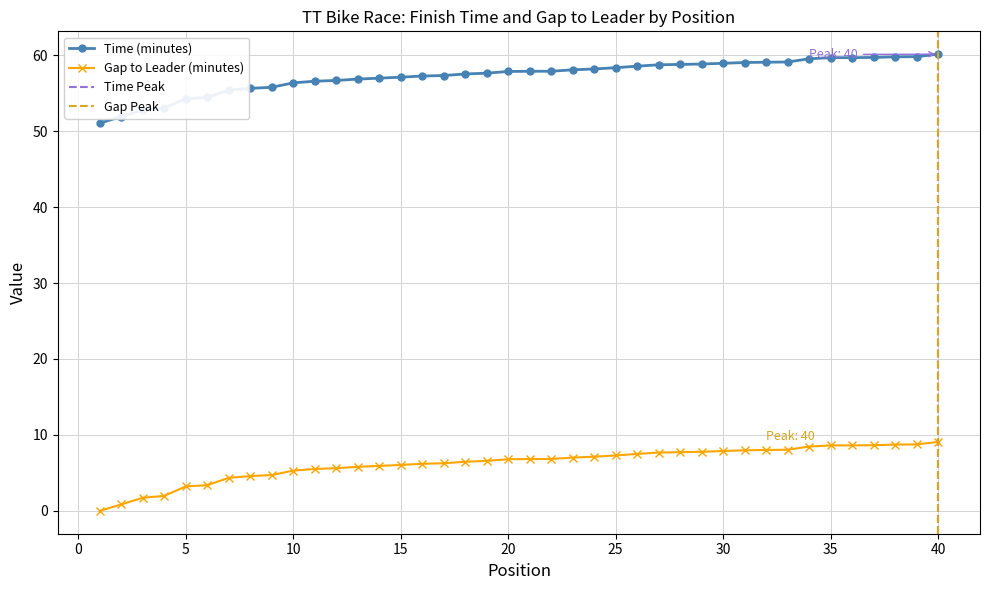

List the labels in order of Time (minutes) value, smallest first.

1, 2, 3, 4, 5, 6, 7, 8, 9, 10, 11, 12, 13, 14, 15, 16, 17, 18, 19, 20, 21, 22, 23, 24, 25, 26, 27, 28, 29, 30, 31, 32, 33, 34, 35, 36, 37, 38, 39, 40